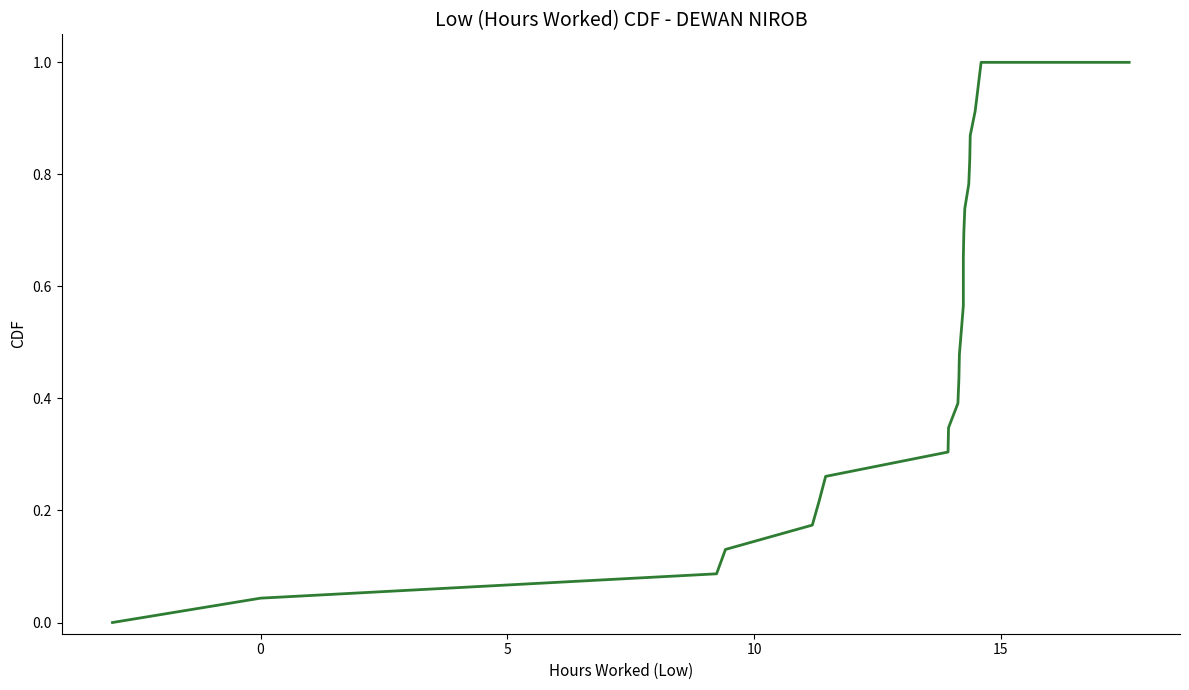

Does the chart have visible grid lines?

No